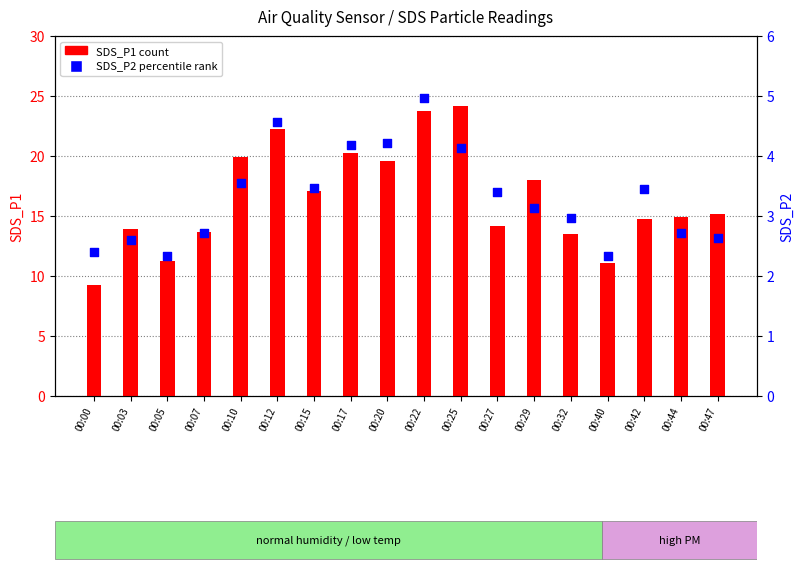

Which series contains the highest Y value?

SDS_P1